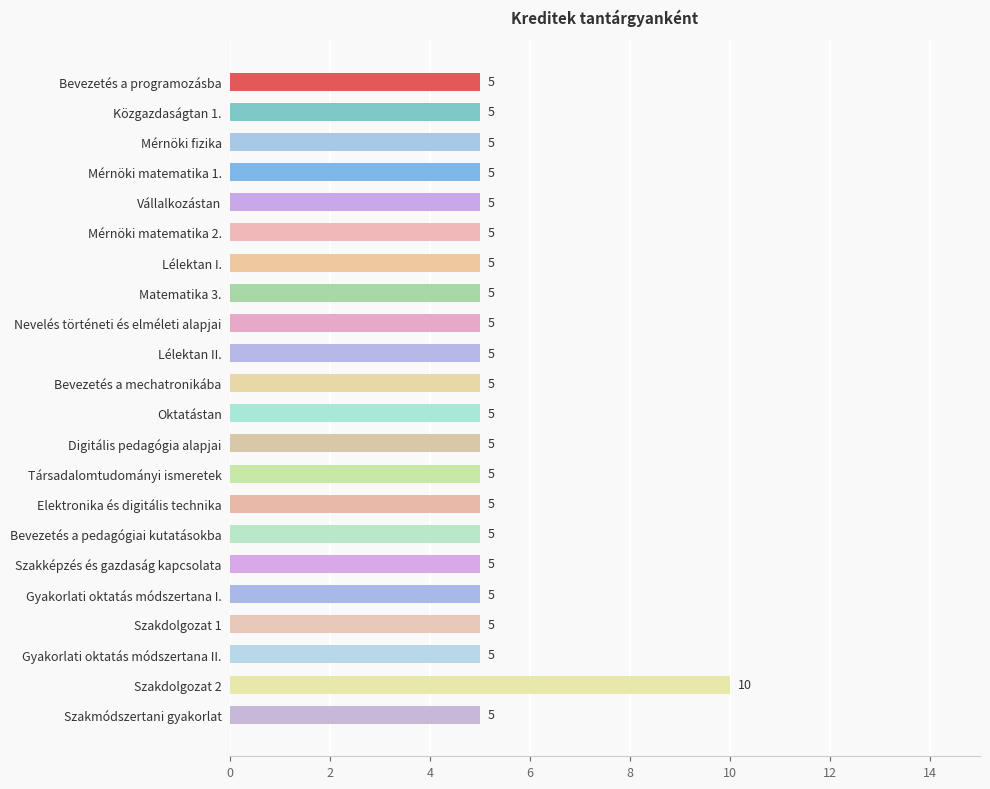

Approximately how many times larger is the value at Közgazdaságtan 1. compared to Szakmódszertani gyakorlat?

1.0